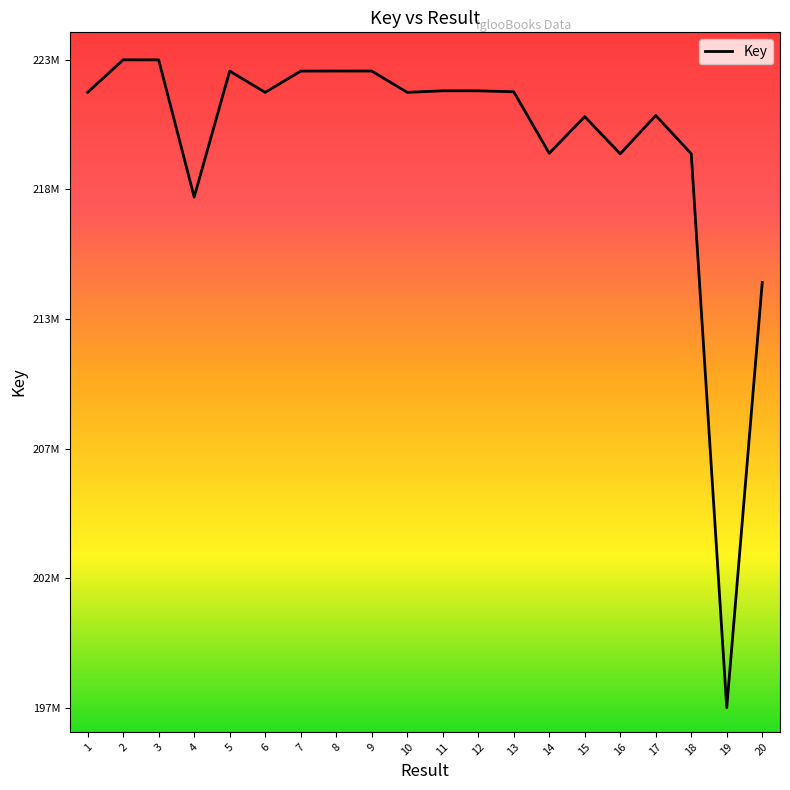

What is the greatest value displayed?

223753836